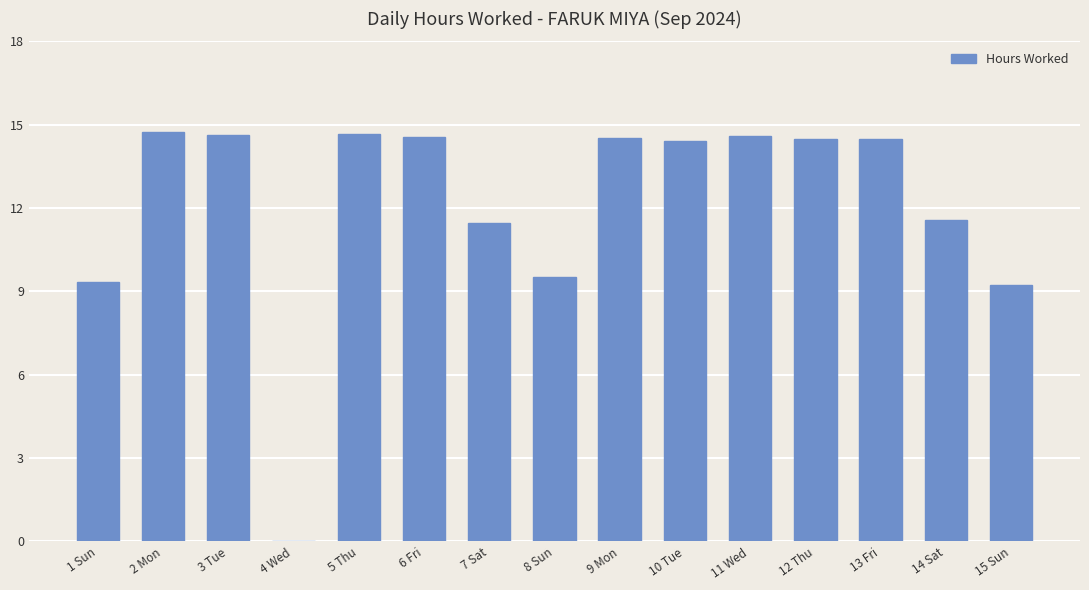

How many data points are above 14?

9